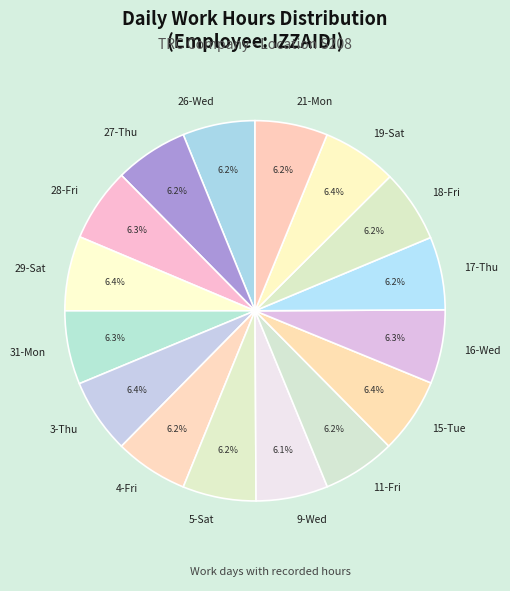

Does any single category account for the majority?

No